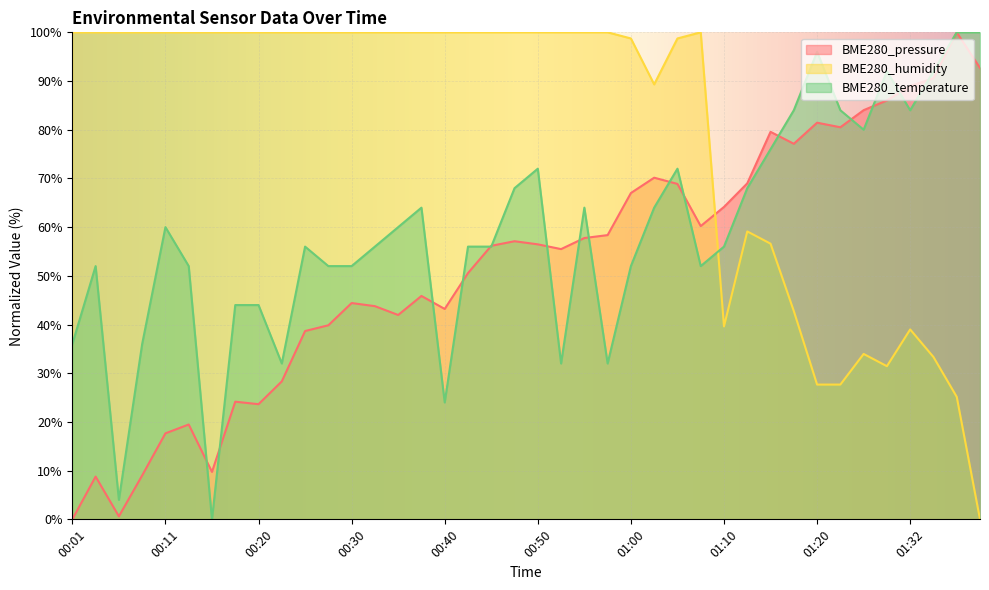

Does the chart display data point markers on the line(s)?

No